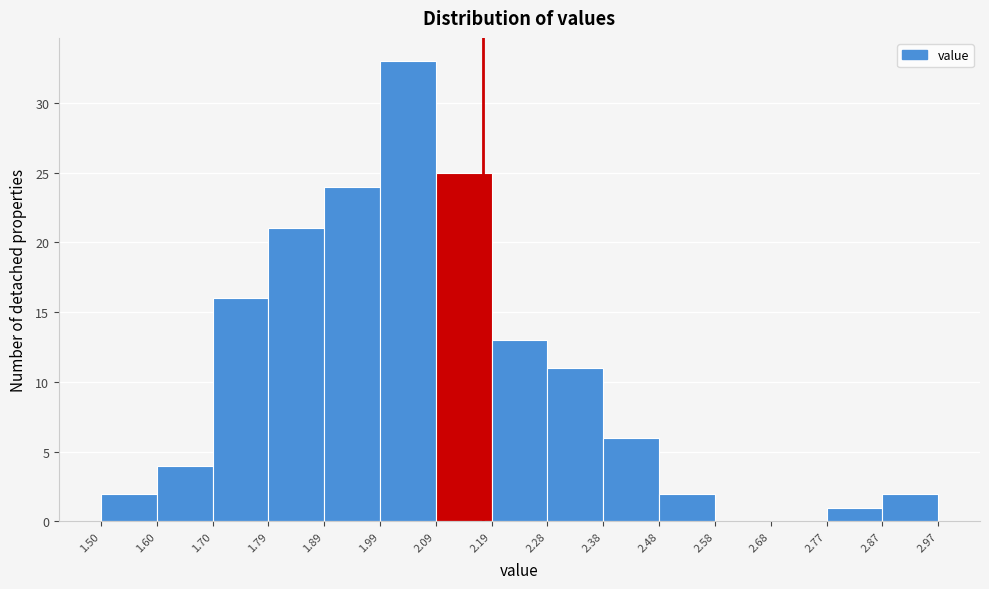

Over which range of the x-axis is the bar tallest?

1.99 to 2.09